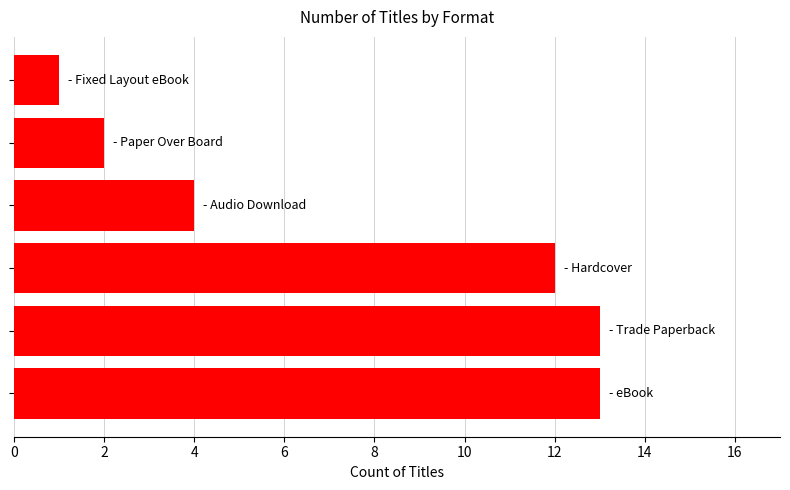

What is the sum of all values?

45